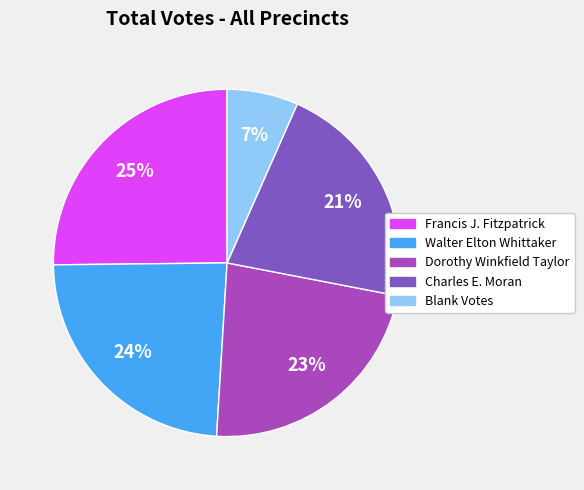

Is there a majority slice in this chart?

No